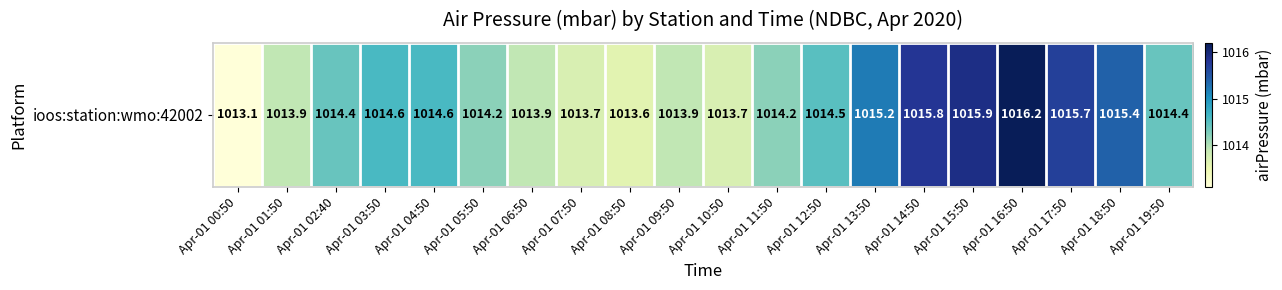

What is the difference between the second highest and minimum values?

2.8